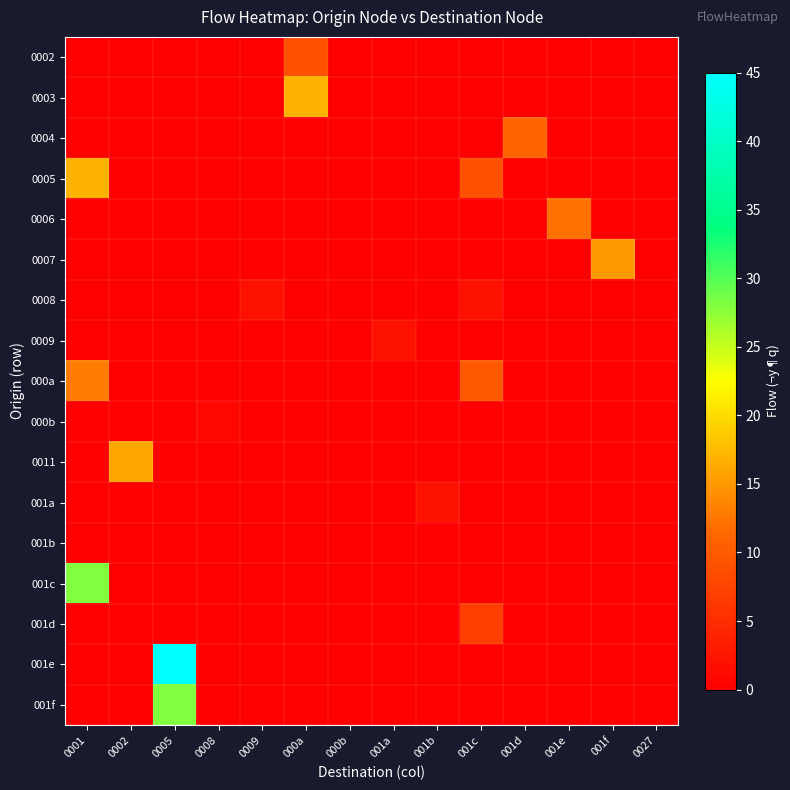

How many series are shown in this chart?

17